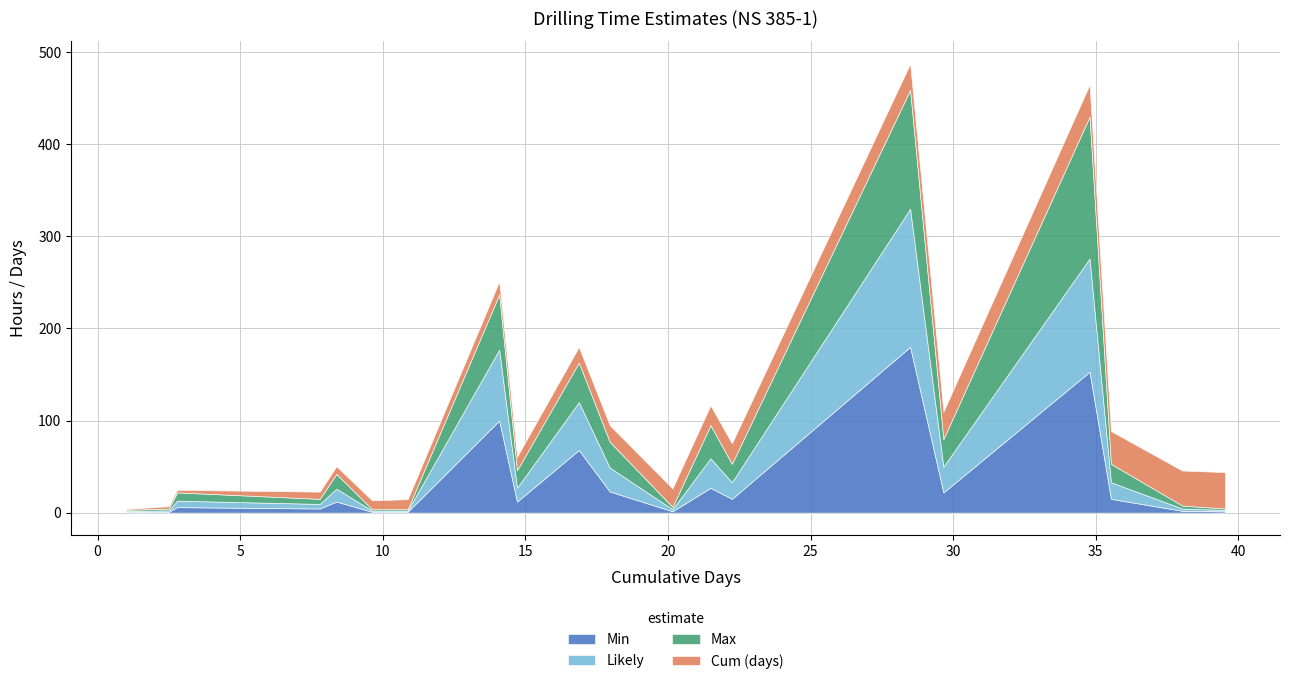

Count the number of categories in the chart.

20